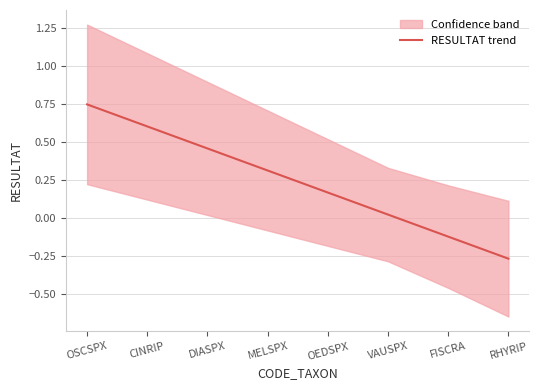

Between CINRIP and DIASPX, which is larger?

CINRIP